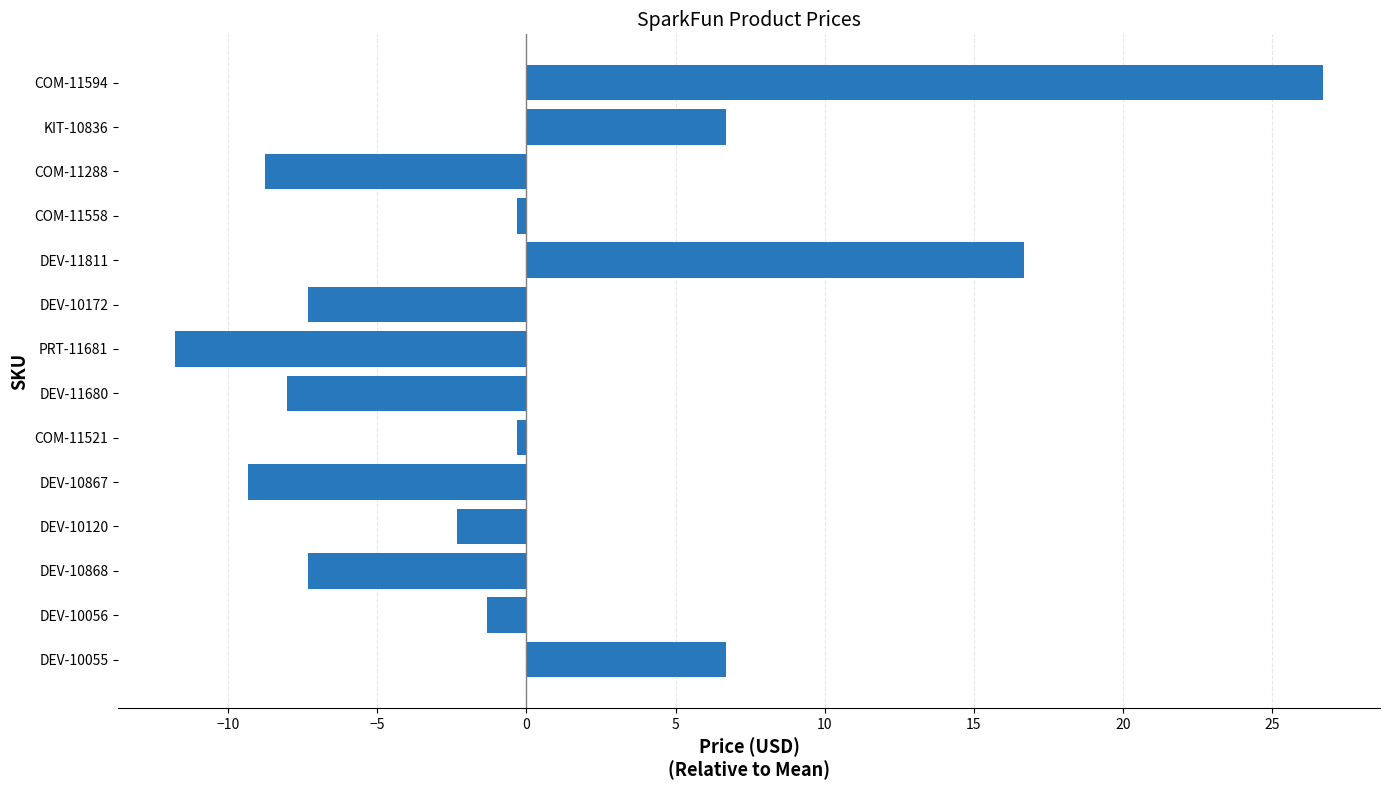

Which has a higher value, KIT-10836 or DEV-10867?

KIT-10836